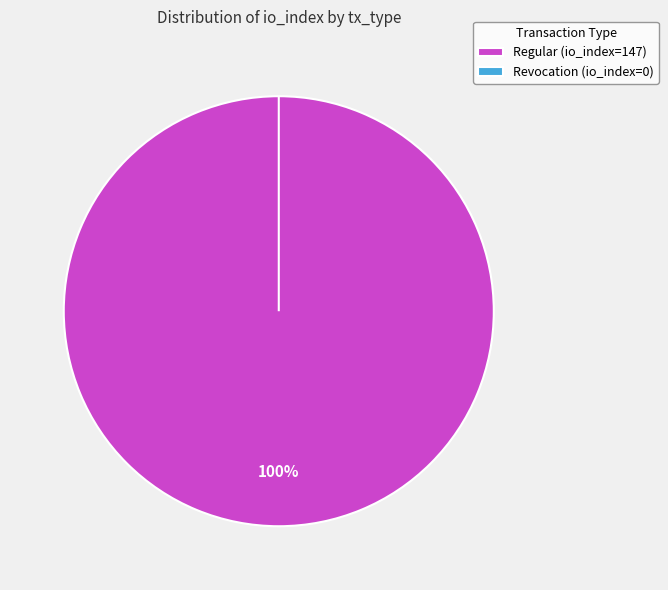

Which slice is the smallest?

Revocation (io_index=0)